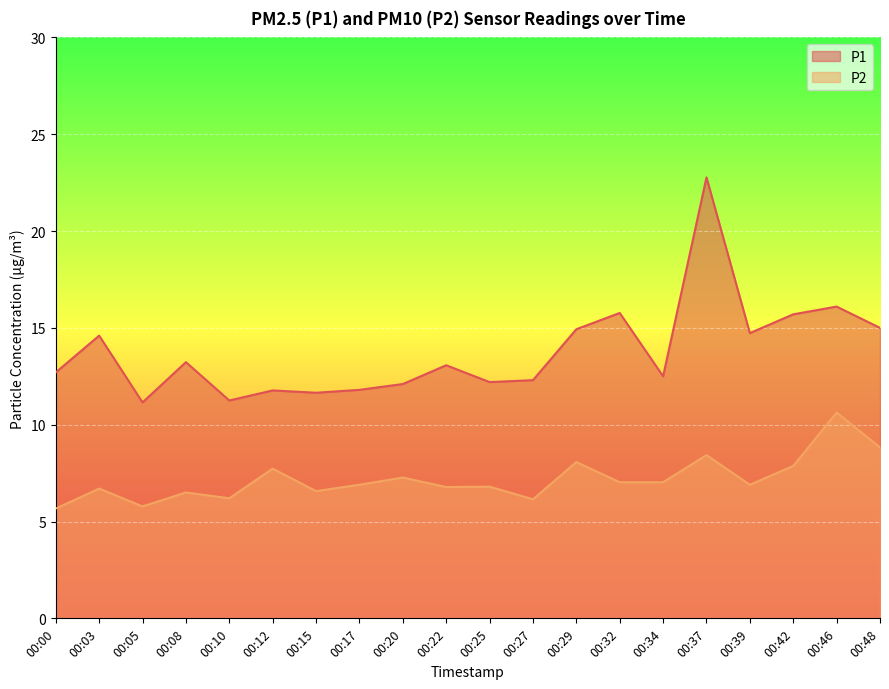

Which category has the highest value in the P2 series?

00:46